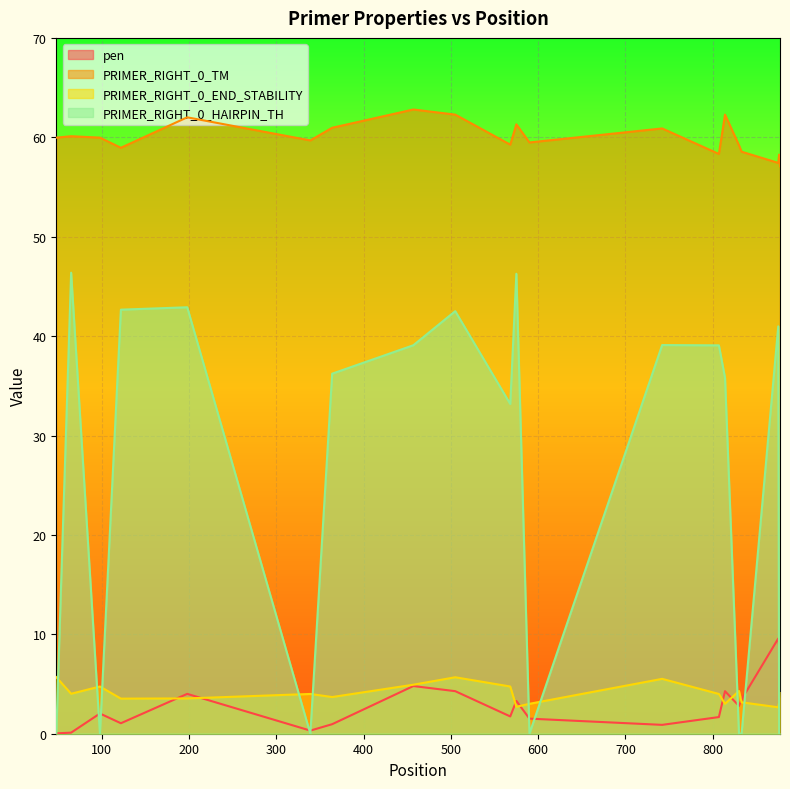

Between which two adjacent categories do PRIMER_RIGHT_0_END_STABILITY and PRIMER_RIGHT_0_HAIRPIN_TH first intersect?

48 and 65